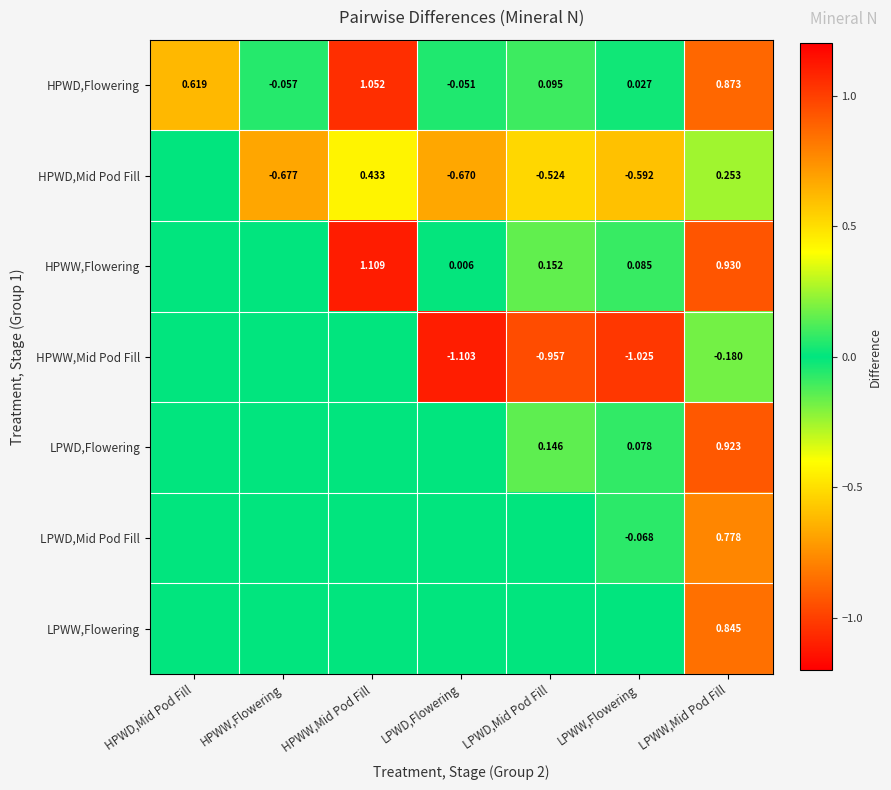

At which label does HPWD,Flowering first exceed 0?

HPWD,Mid Pod Fill